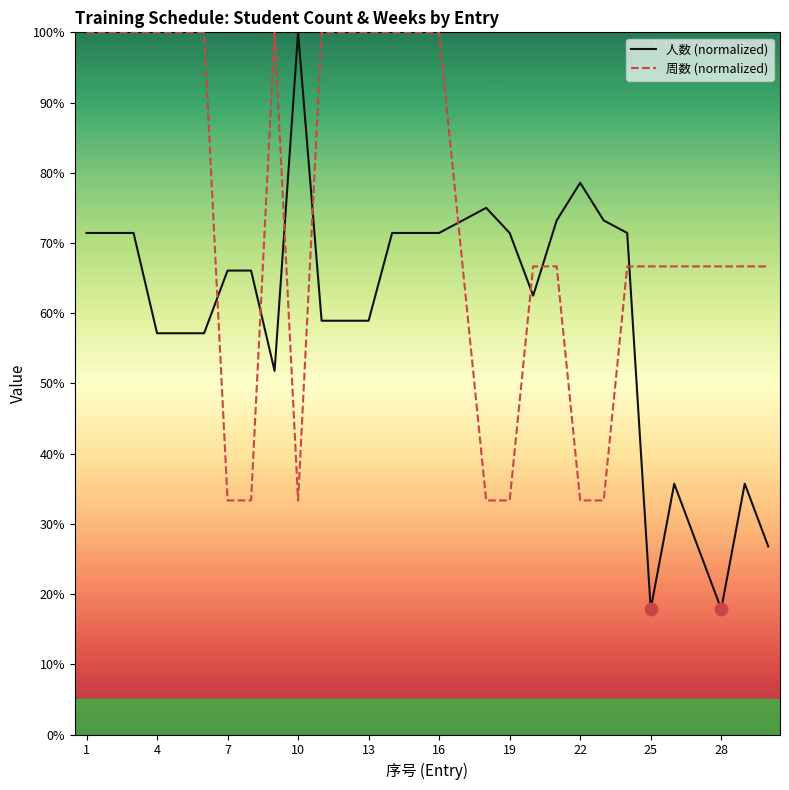

Which series has the largest total across all categories?

周数 (normalized)